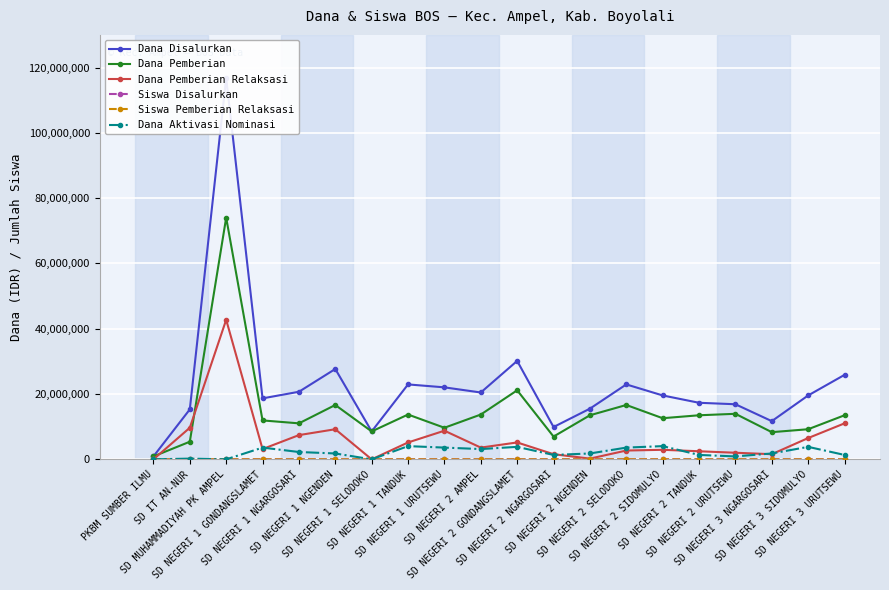

True or false: Siswa Disalurkan and Dana Pemberian cross at least once.

False